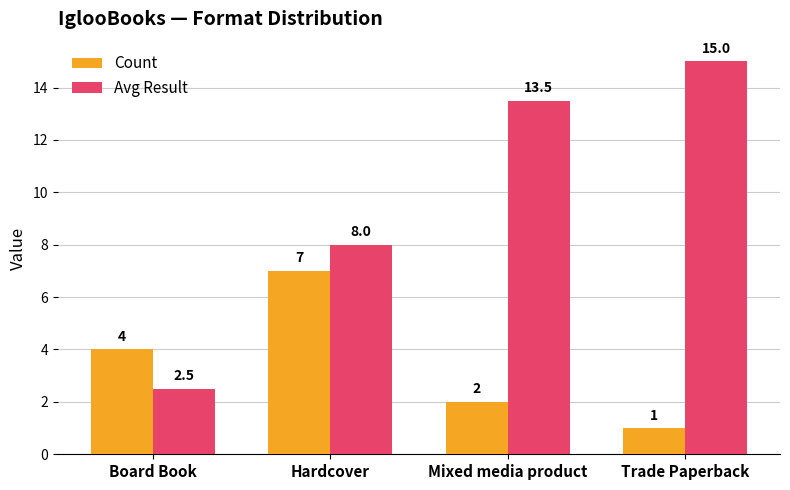

Which series changed the most between Board Book and Trade Paperback?

Avg Result